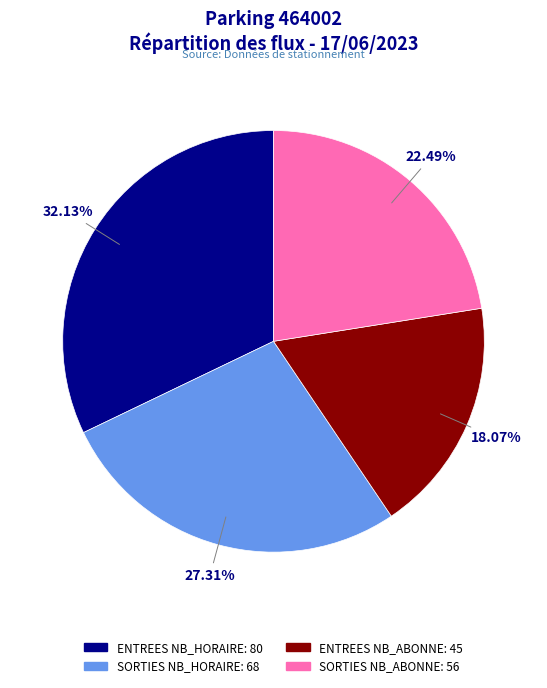

To the nearest percent, what is the difference between the largest and smallest slice percentages?

14%